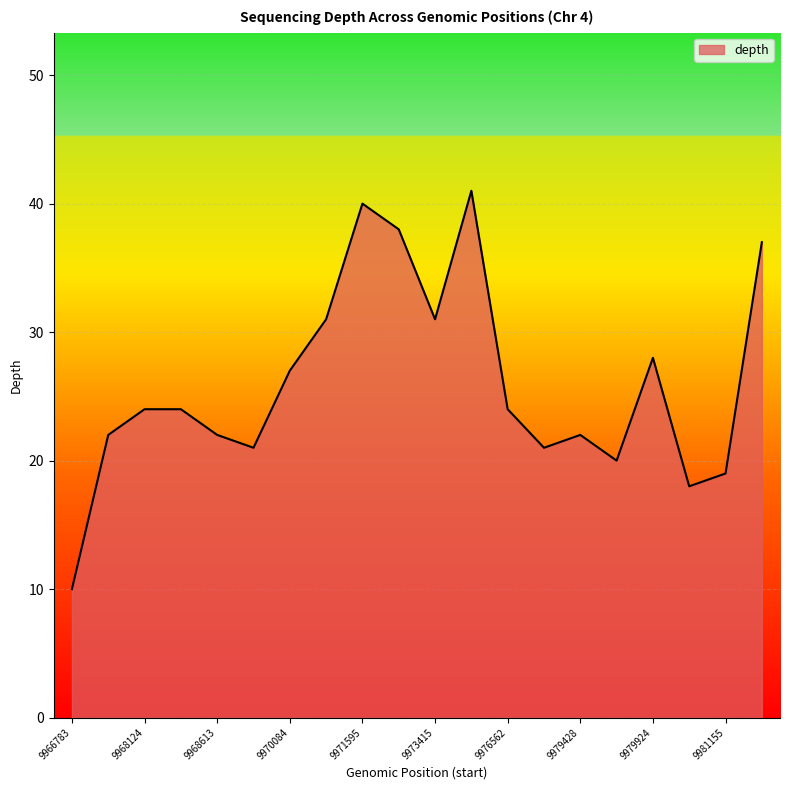

What is the minimum value shown in the chart?

10